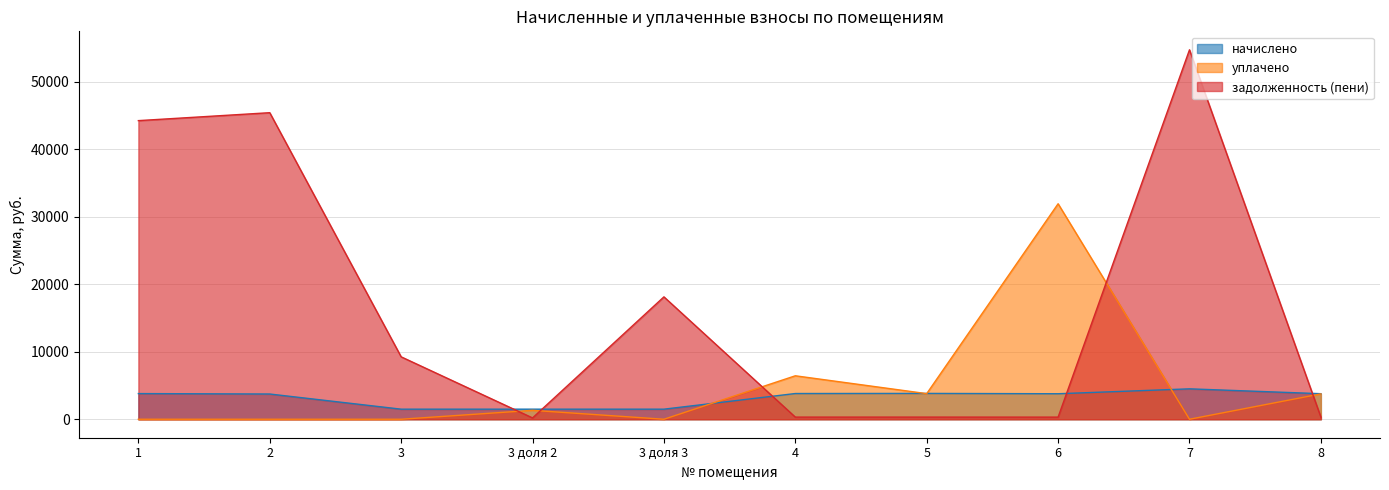

The начислено series shows 2523.5 at 3 доля 3. True or false?

False